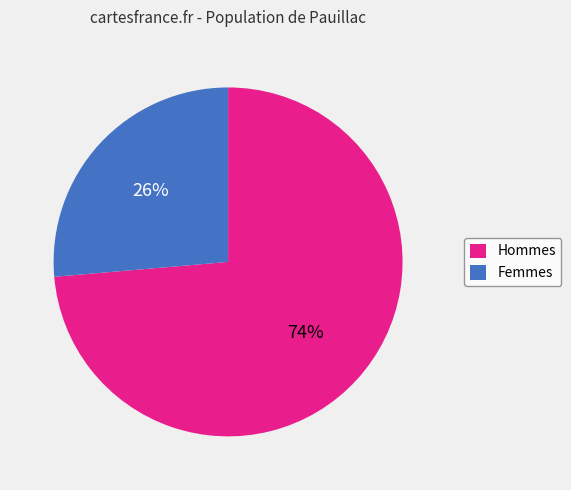

True or false: Hommes accounts for 74% of the total.

True